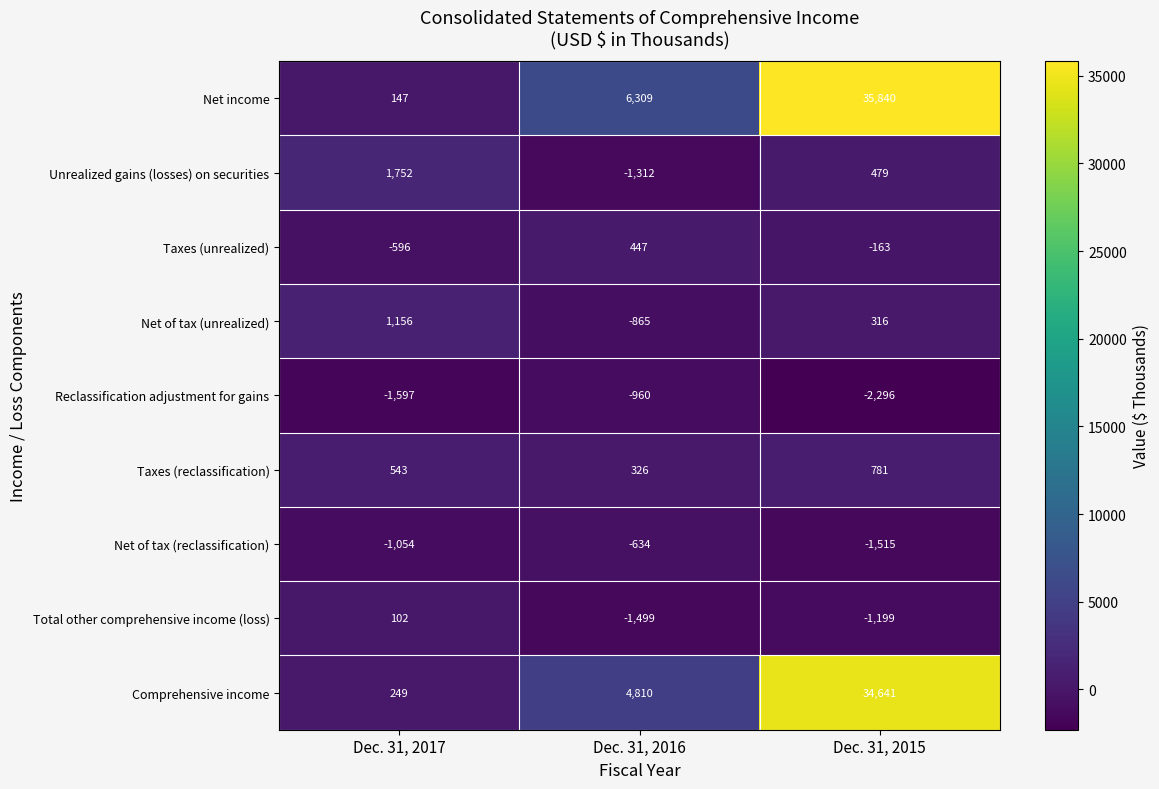

What is the maximum value for Taxes (reclassification)?

781